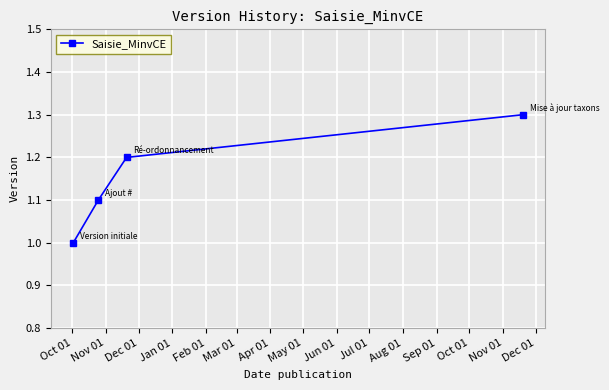

Reading left to right, what are all the values shown in this chart?

1.0	1.1	1.2	1.3